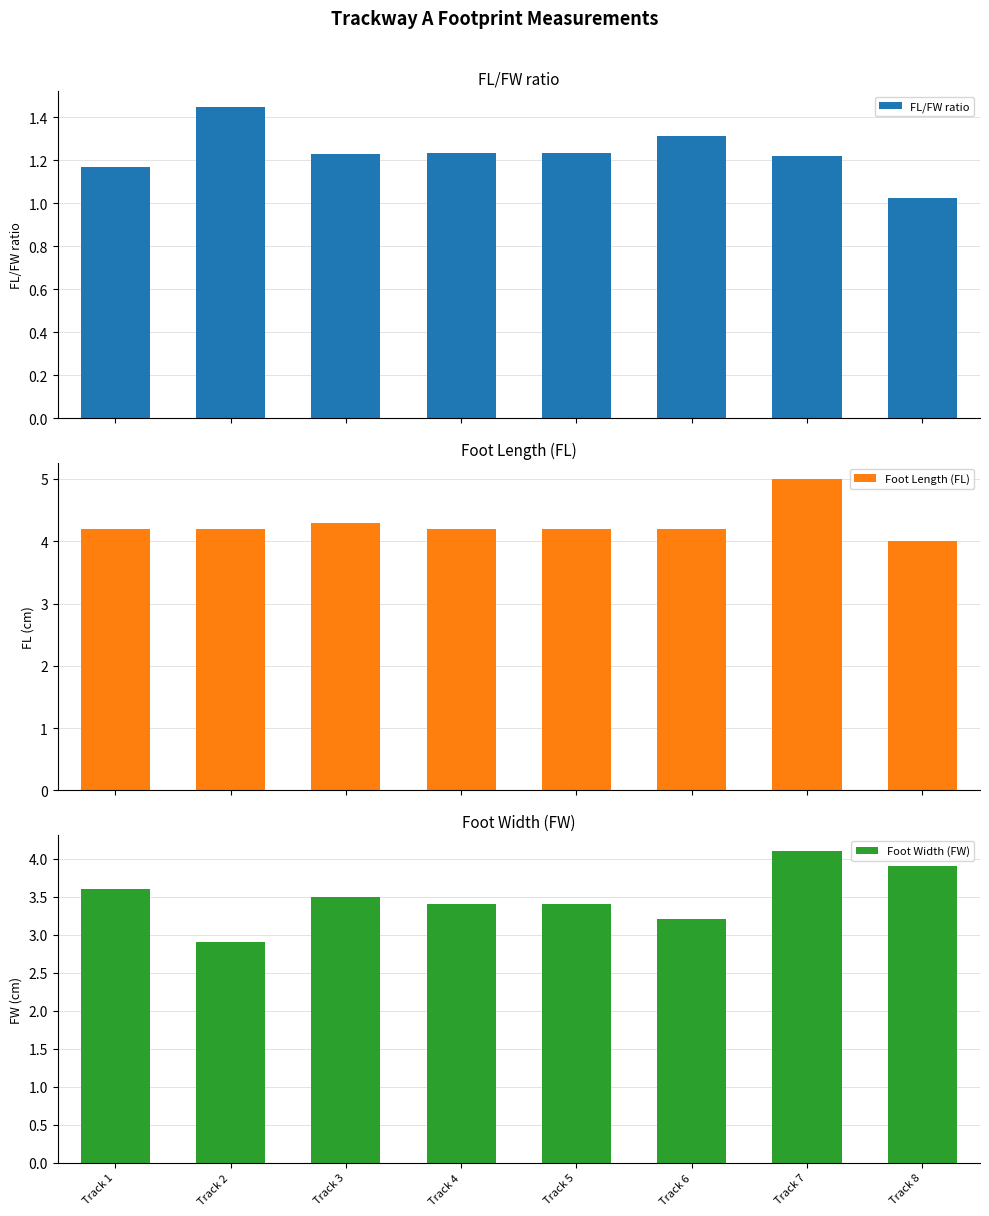

Count the number of categories in the chart.

8